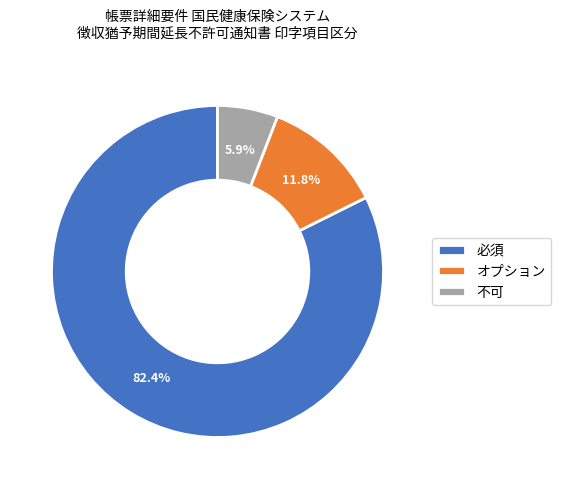

True or false: 必須 accounts for 82% of the total.

True